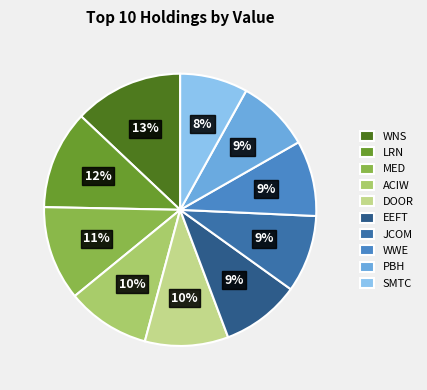

True or false: DOOR accounts for 10% of the total.

True